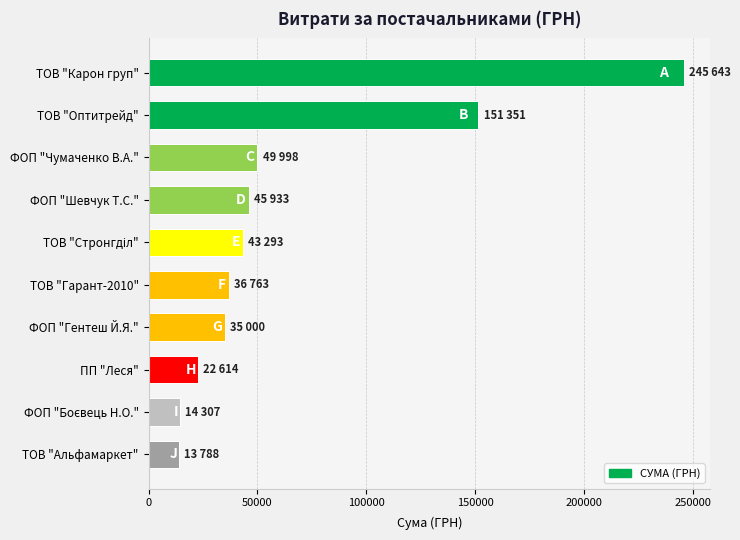

What is the minimum value shown in the chart?

13788.0